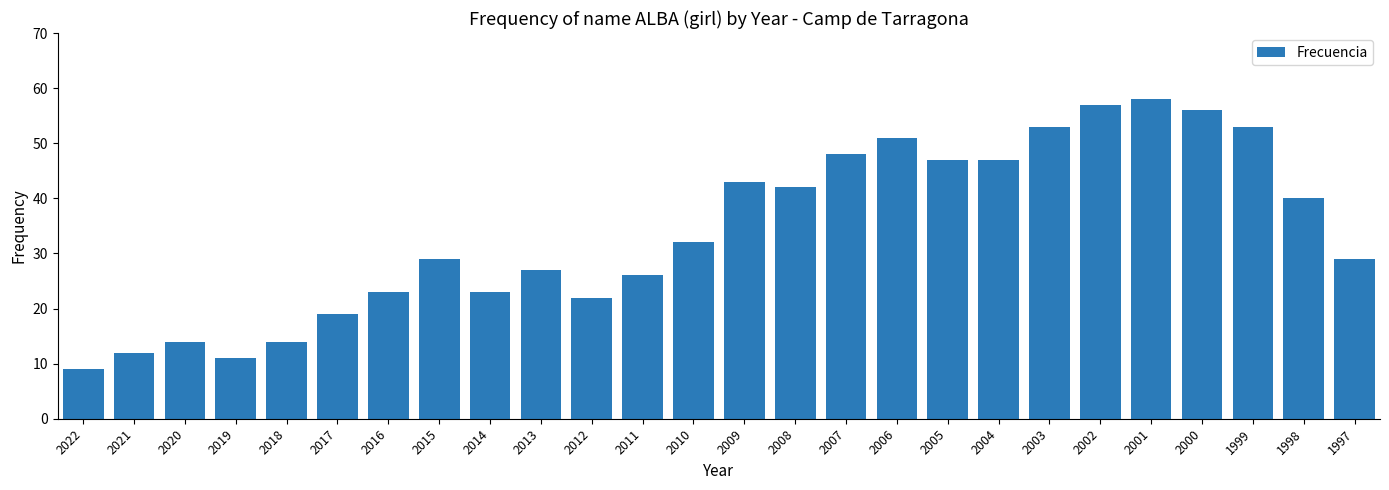

At which label is the value closest to 33?

2010